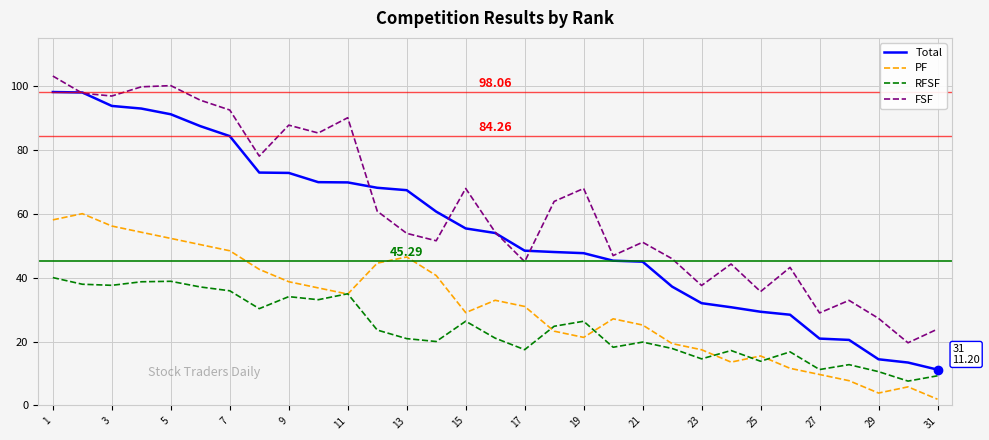

At how many categories does at least one series exceed 74?

11